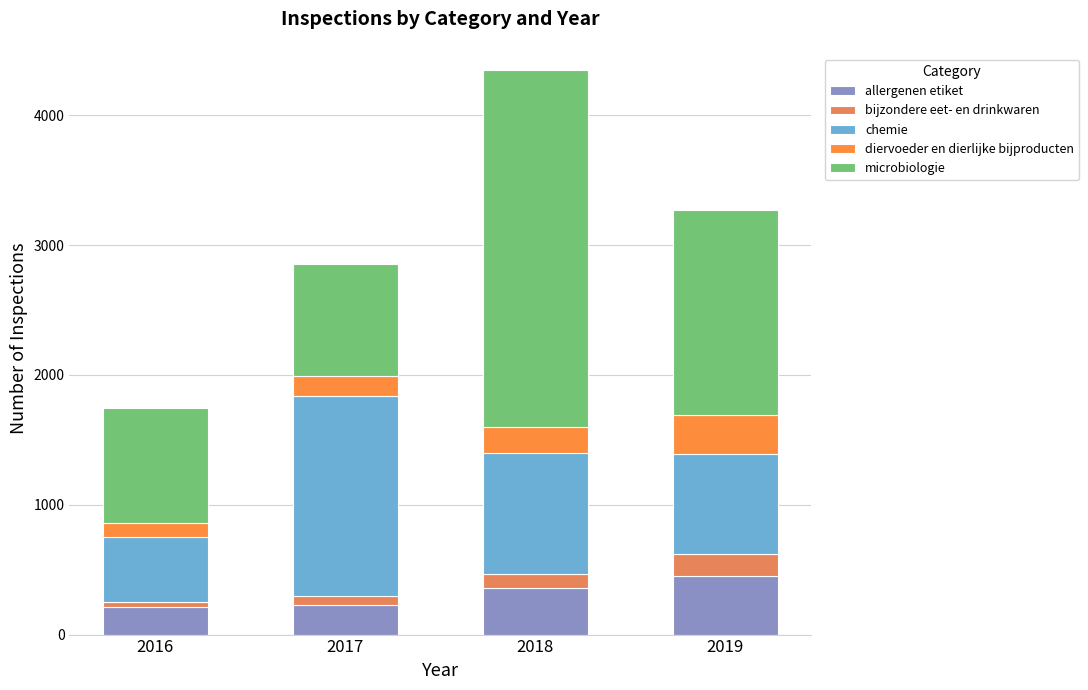

Does the chart contain stacked bars?

Yes